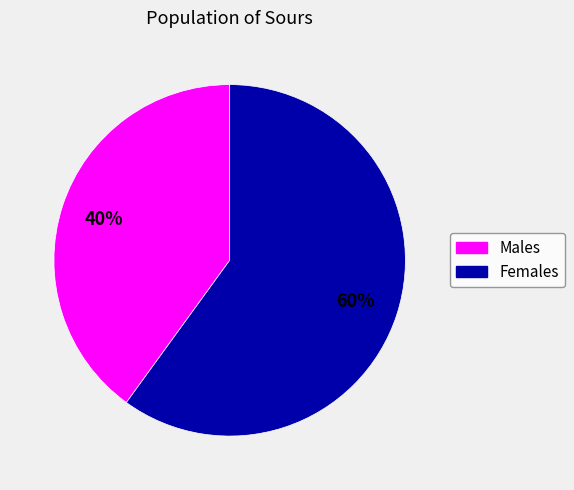

To the nearest percent, what is the average slice percentage?

50%